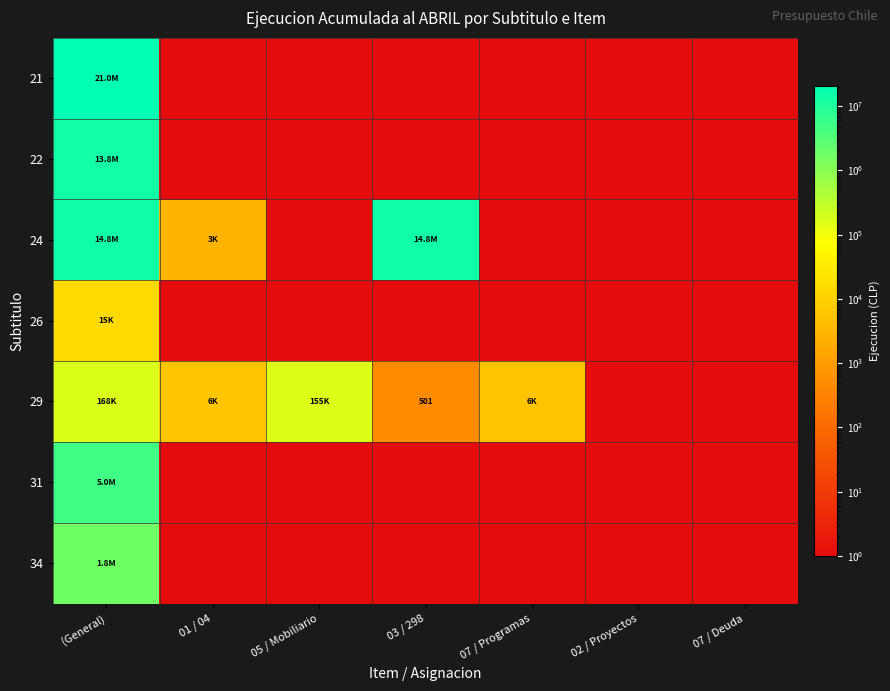

What is the smallest value displayed?

1